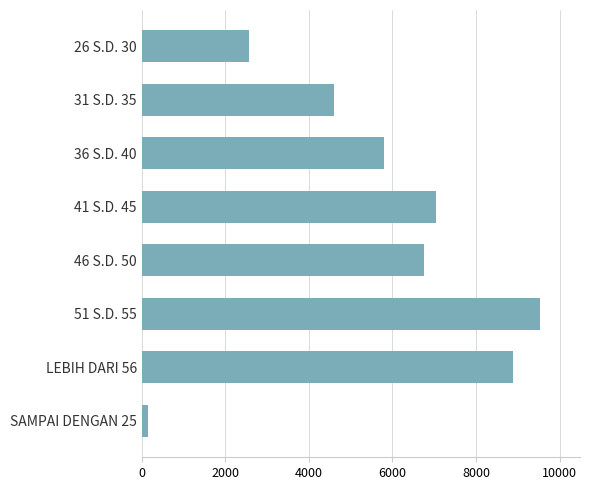

Rank the categories by value from lowest to highest.

SAMPAI DENGAN 25, 26 S.D. 30, 31 S.D. 35, 36 S.D. 40, 46 S.D. 50, 41 S.D. 45, LEBIH DARI 56, 51 S.D. 55